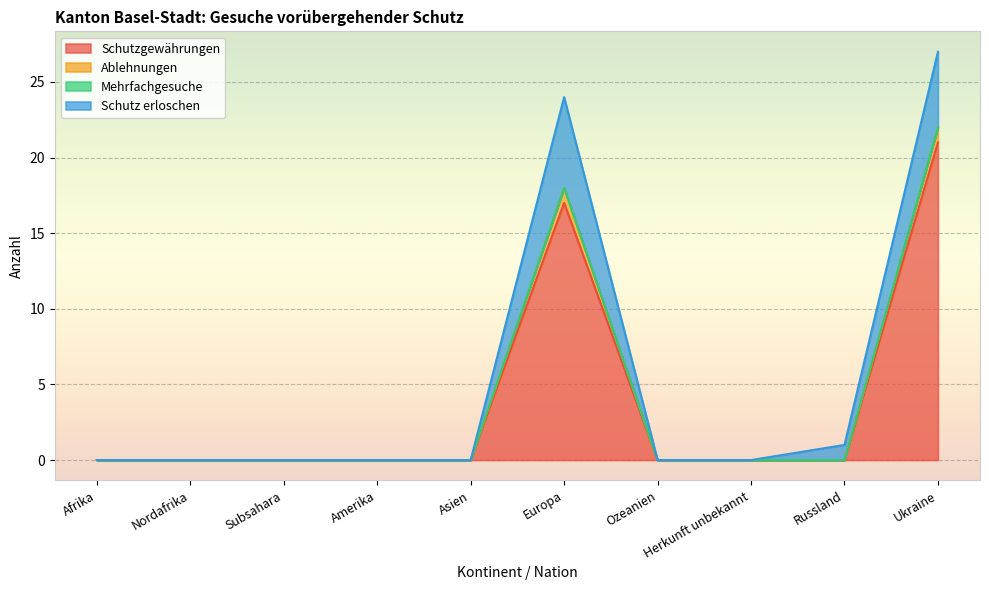

True or false: Schutzgewährungen has a value of 0 at Ozeanien.

True